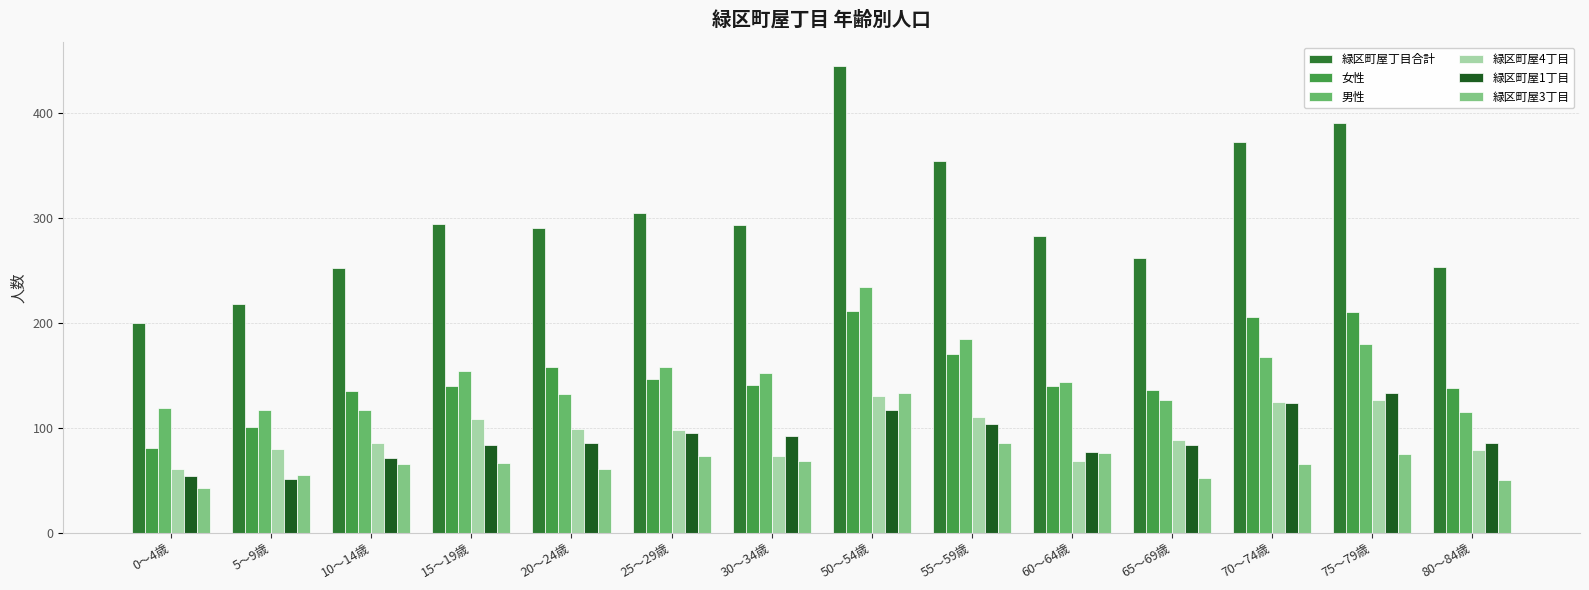

How many data points in 男性 are less than 152?

7